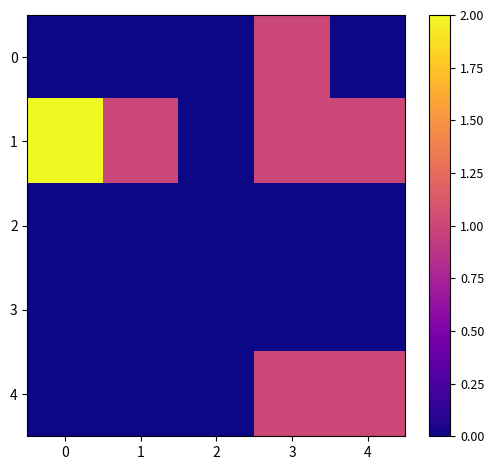

How many distinct data groups are displayed?

5